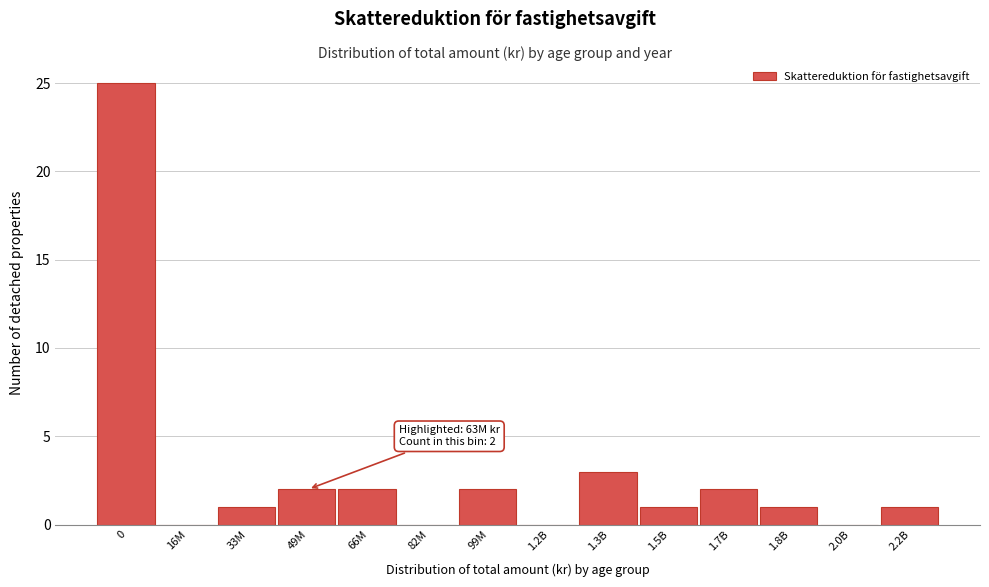

Reading left to right, transcribe all the data shown in this chart.

0=25	16M=0	33M=1	49M=2	66M=2	82M=0	99M=2	1.2B=0	1.3B=3	1.5B=1	1.7B=2	1.8B=1	2.0B=0	2.2B=1